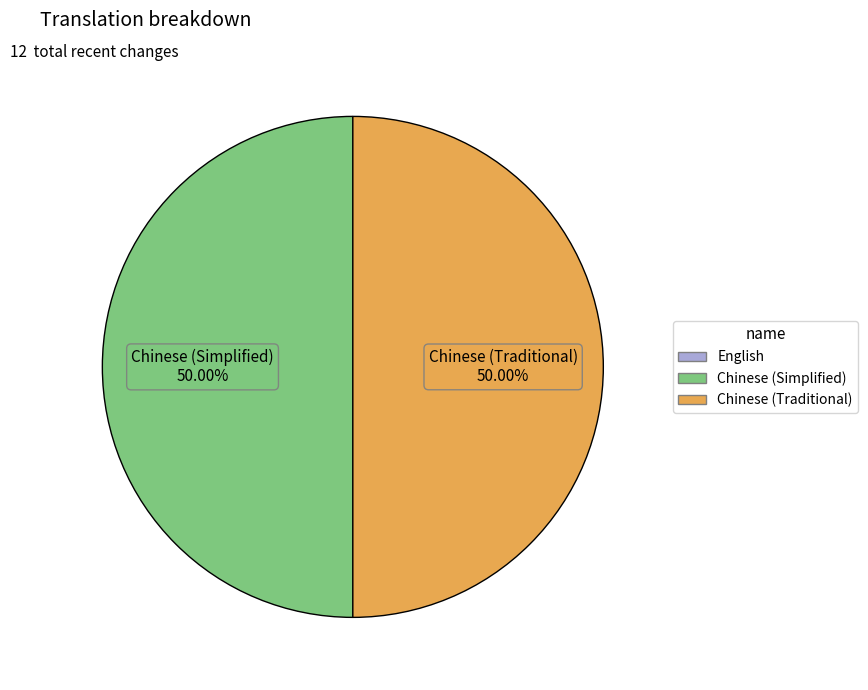

How many segments does this pie chart have?

2